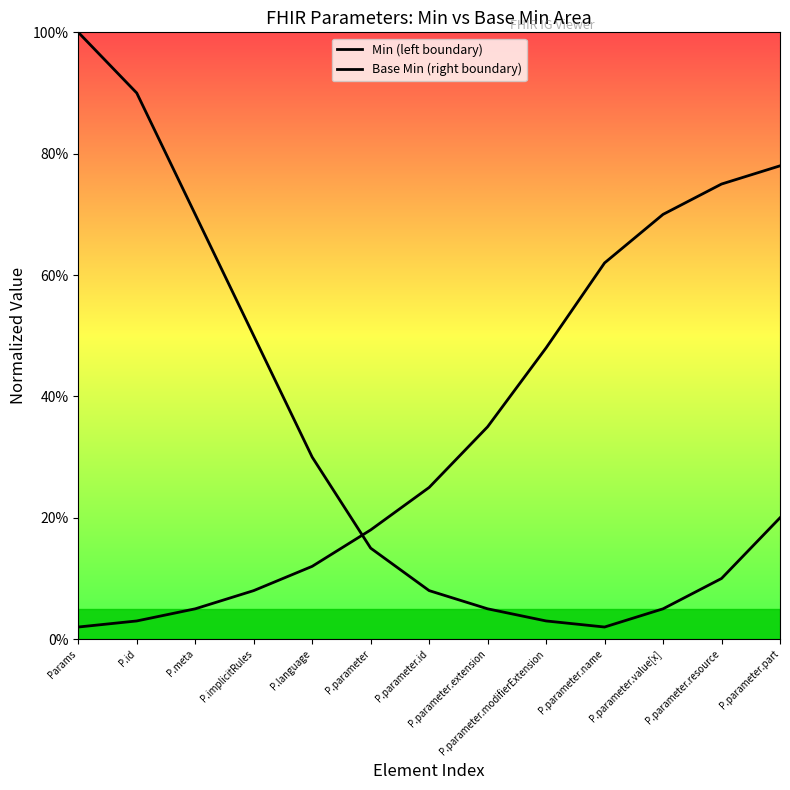

What is the label of the 10th point from the right?

P.implicitRules